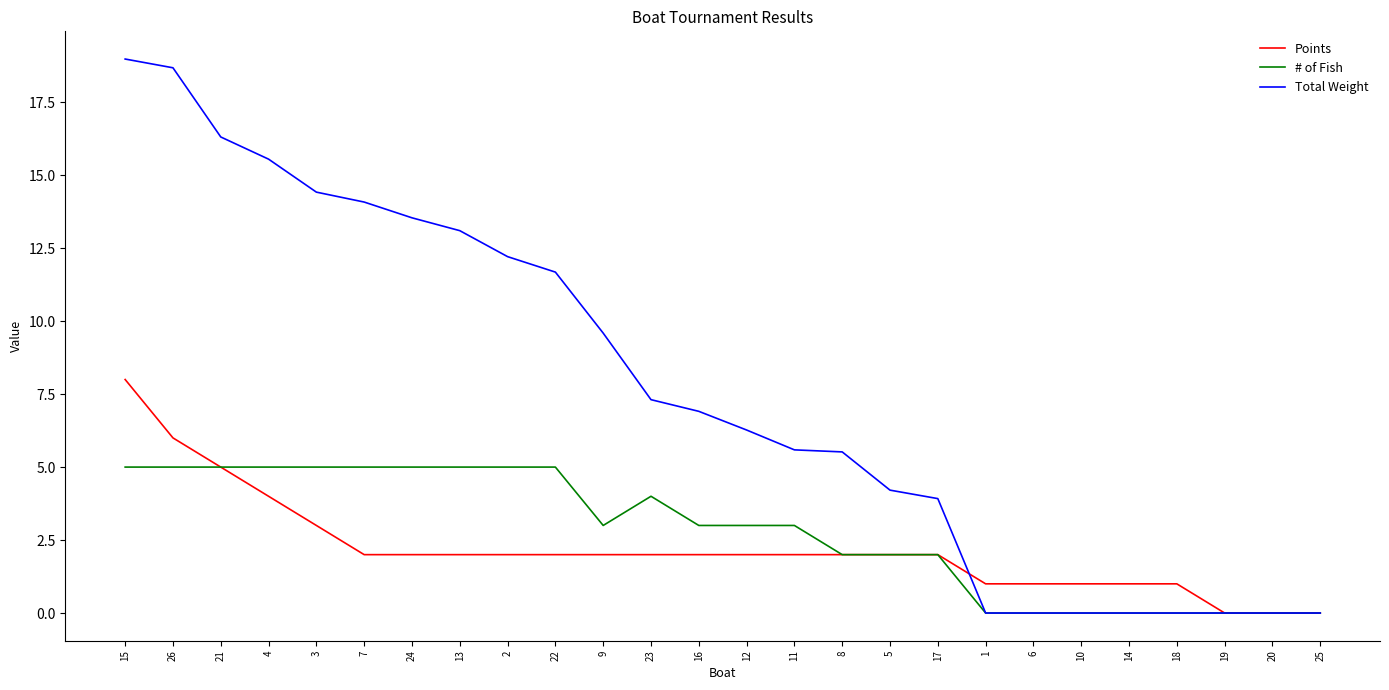

What is the spread (max minus min) of values at 2?

10.2